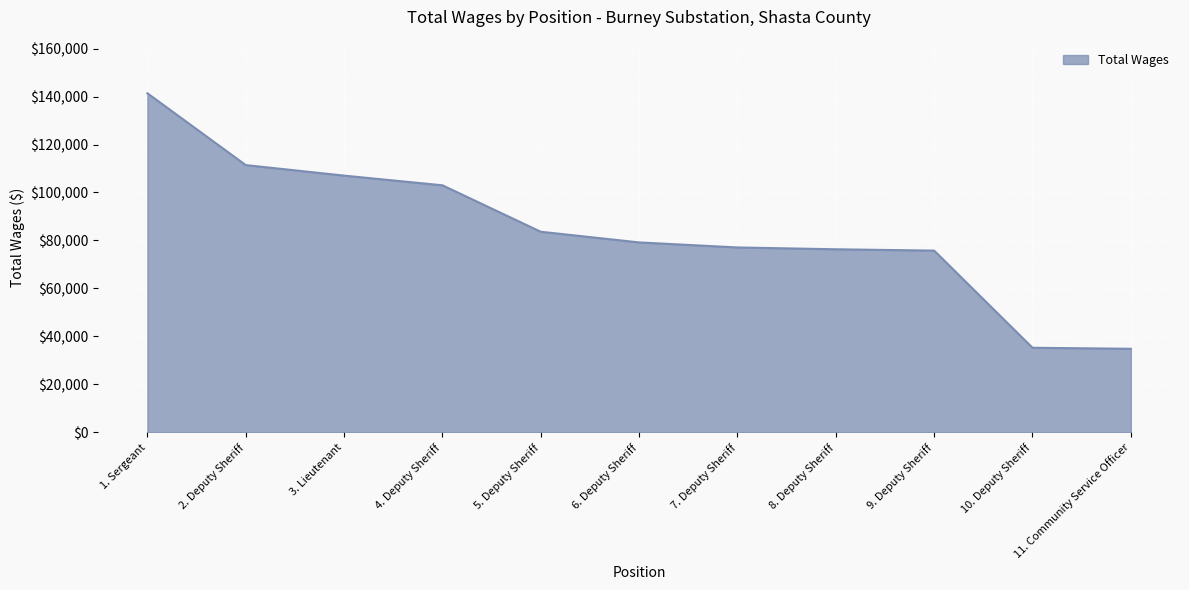

What is the maximum value shown in the chart?

141358